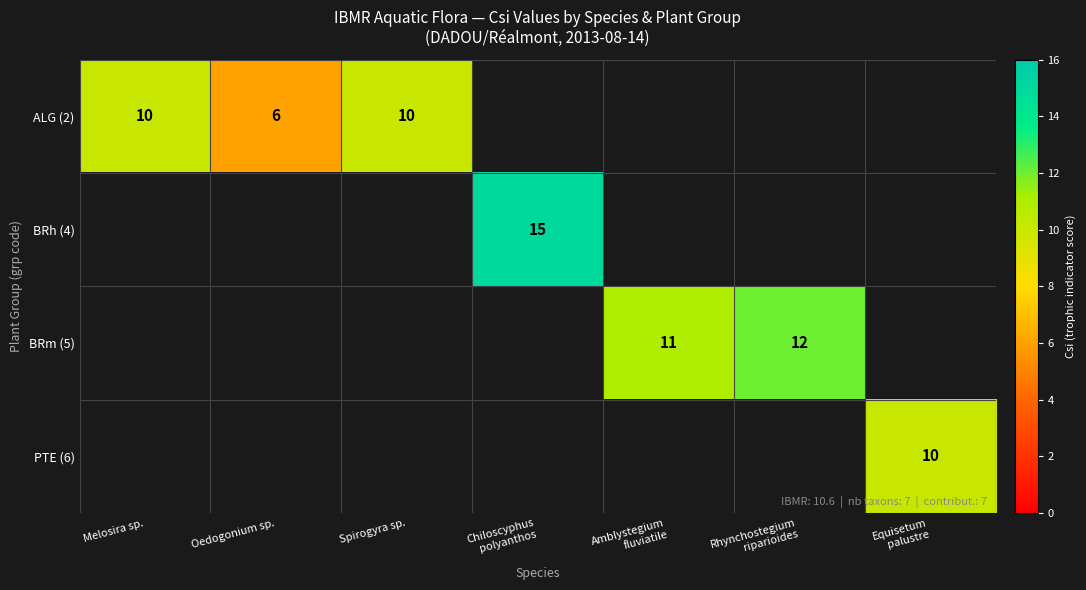

How many values in PTE (6) are above zero?

1